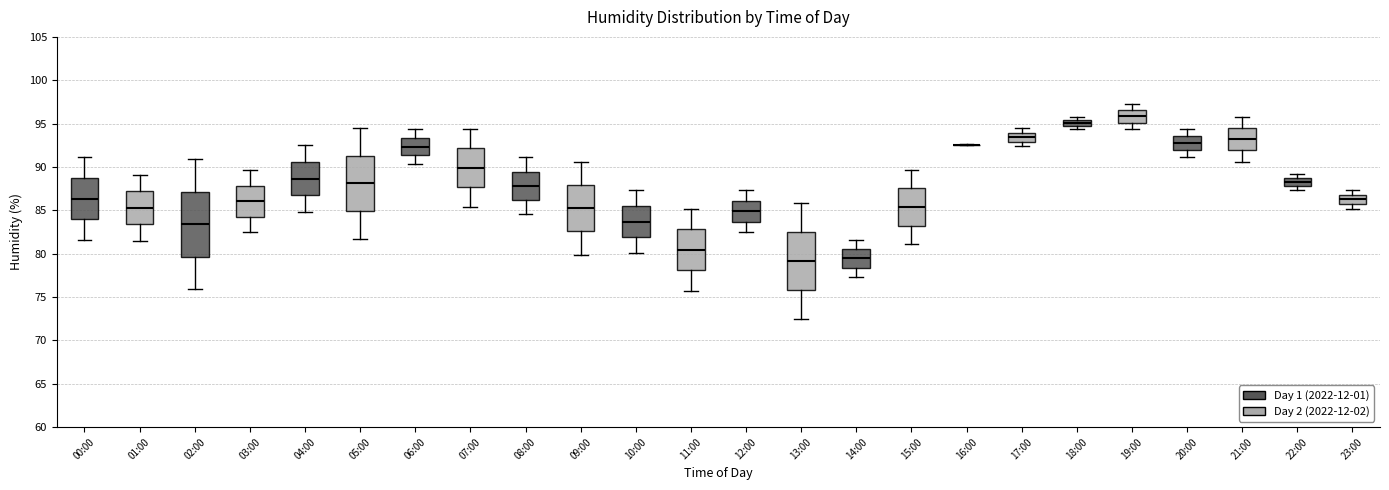

Where does the lower whisker of the box for 08:00 end on the y-axis? The values are not printed on the chart, so give them approximately, as read against the axis.

84.5